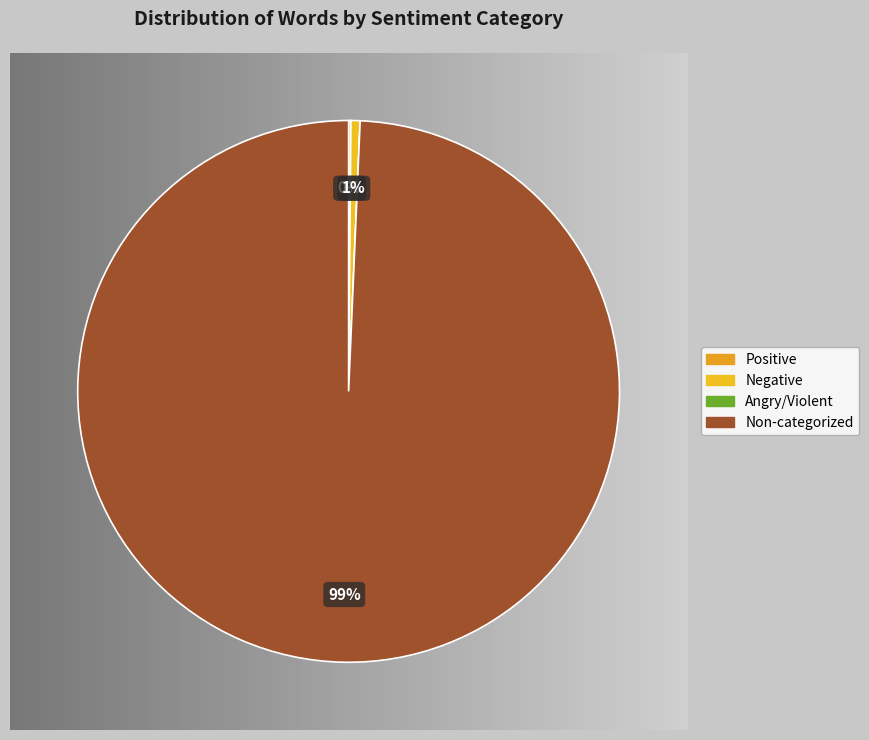

To the nearest percent, what is the difference between the largest and smallest slice percentages?

99%